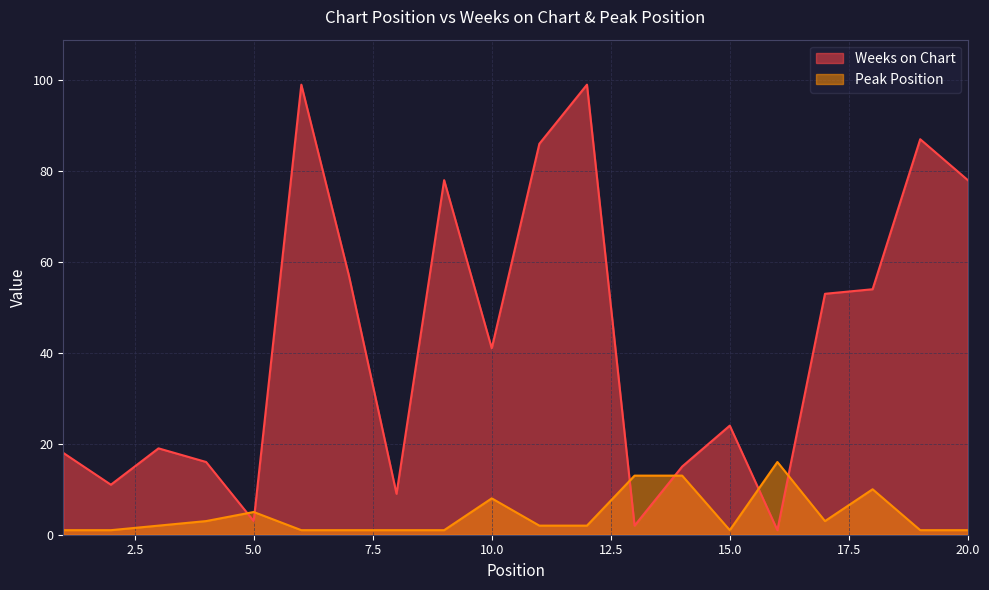

Rank the categories by Weeks on Chart value from lowest to highest.

16, 13, 5, 8, 2, 14, 4, 1, 3, 15, 10, 17, 18, 7, 9, 20, 11, 19, 6, 12